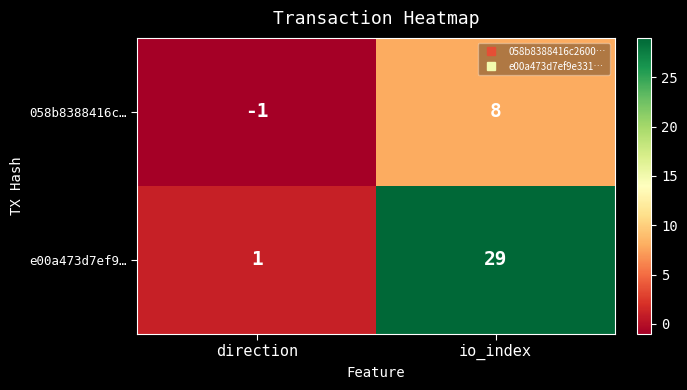

At how many categories does at least one series exceed 7?

1